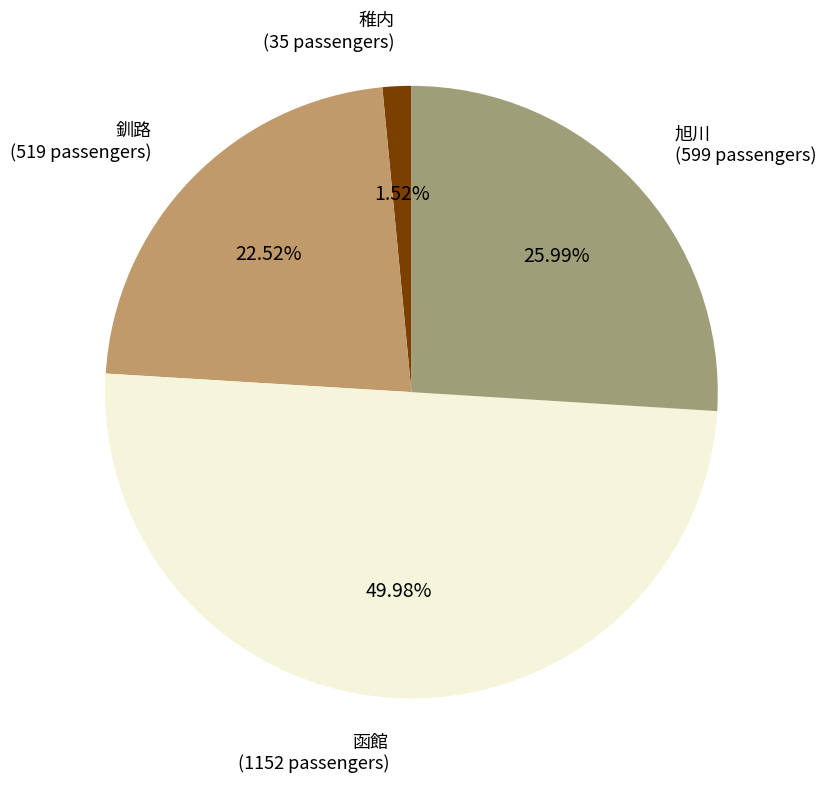

Rank the categories by value from highest to lowest.

函館, 旭川, 釧路, 稚内